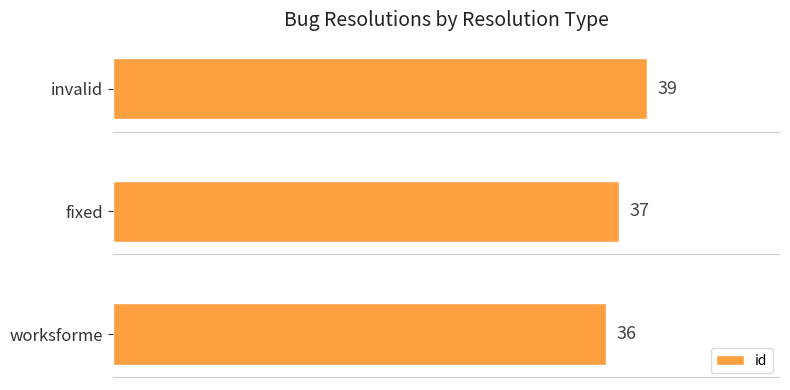

What is the difference between the maximum and minimum values?

3